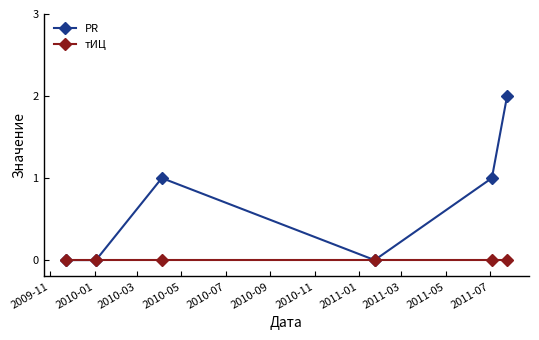

Which series has the largest total across all categories?

PR